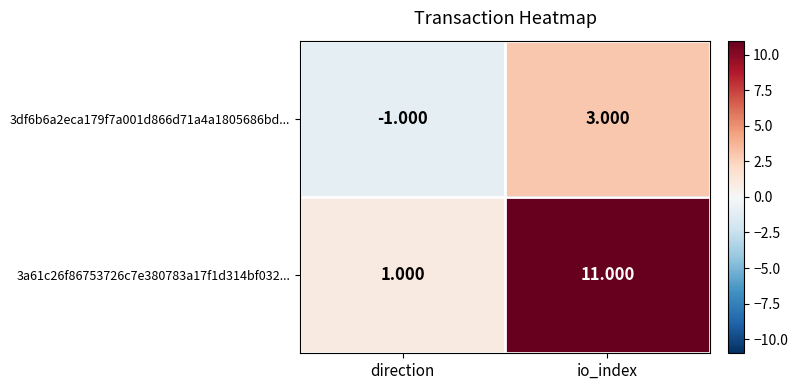

Rank the categories by 3df6b6a2eca179f7a001d866d71a4a1805686bd... value from lowest to highest.

direction, io_index